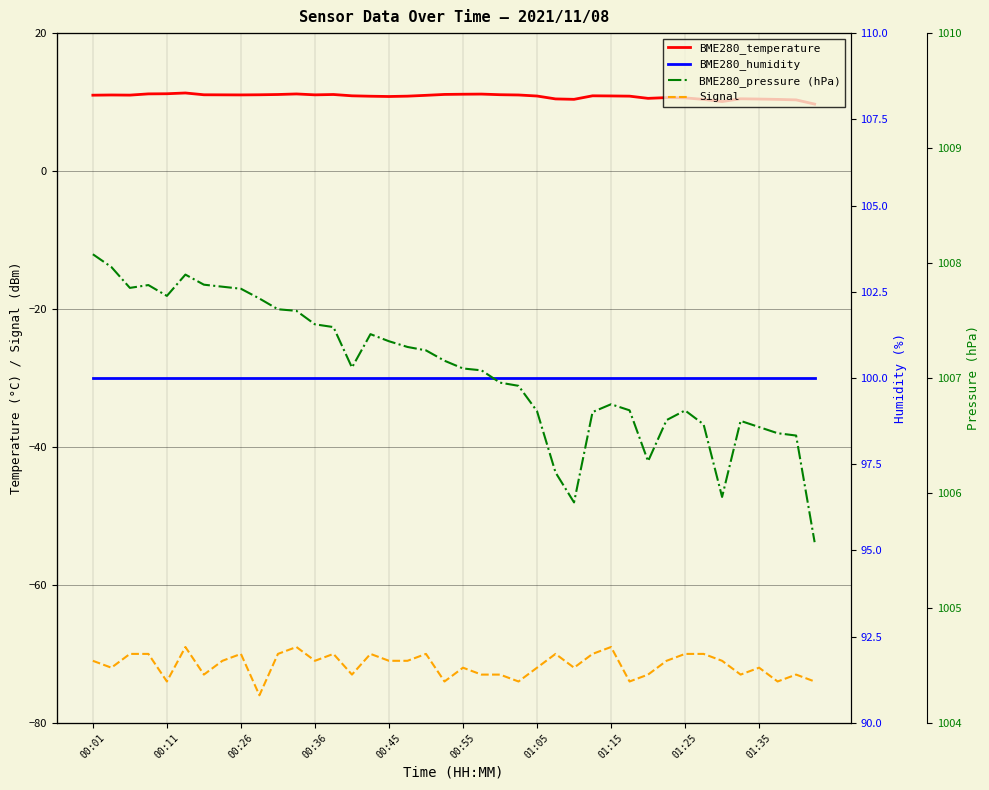

Reading left to right, transcribe all the data shown in this chart.

BME280_temperature: 11.0	11.0	11.0	11.2	11.2	11.3	11.1	11.1	11.0	11.1	11.1	11.2	11.1	11.1	10.9	10.8	10.8	10.9	11.0	11.1	11.1	11.2	11.1	11.0	10.9	10.5	10.4	10.9	10.9	10.9	10.5	10.7	10.6	10.4	10.1	10.5	10.4	10.4	10.3	9.7
Signal: -71.0	-72.0	-70.0	-70.0	-74.0	-69.0	-73.0	-71.0	-70.0	-76.0	-70.0	-69.0	-71.0	-70.0	-73.0	-70.0	-71.0	-71.0	-70.0	-74.0	-72.0	-73.0	-73.0	-74.0	-72.0	-70.0	-72.0	-70.0	-69.0	-74.0	-73.0	-71.0	-70.0	-70.0	-71.0	-73.0	-72.0	-74.0	-73.0	-74.0
BME280_humidity: 100.0	100.0	100.0	100.0	100.0	100.0	100.0	100.0	100.0	100.0	100.0	100.0	100.0	100.0	100.0	100.0	100.0	100.0	100.0	100.0	100.0	100.0	100.0	100.0	100.0	100.0	100.0	100.0	100.0	100.0	100.0	100.0	100.0	100.0	100.0	100.0	100.0	100.0	100.0	100.0
BME280_pressure (hPa): 1008.1	1008.0	1007.8	1007.8	1007.7	1007.9	1007.8	1007.8	1007.8	1007.7	1007.6	1007.6	1007.5	1007.4	1007.1	1007.4	1007.3	1007.3	1007.2	1007.2	1007.1	1007.1	1007.0	1006.9	1006.7	1006.2	1005.9	1006.7	1006.8	1006.7	1006.3	1006.6	1006.7	1006.6	1006.0	1006.6	1006.6	1006.5	1006.5	1005.6